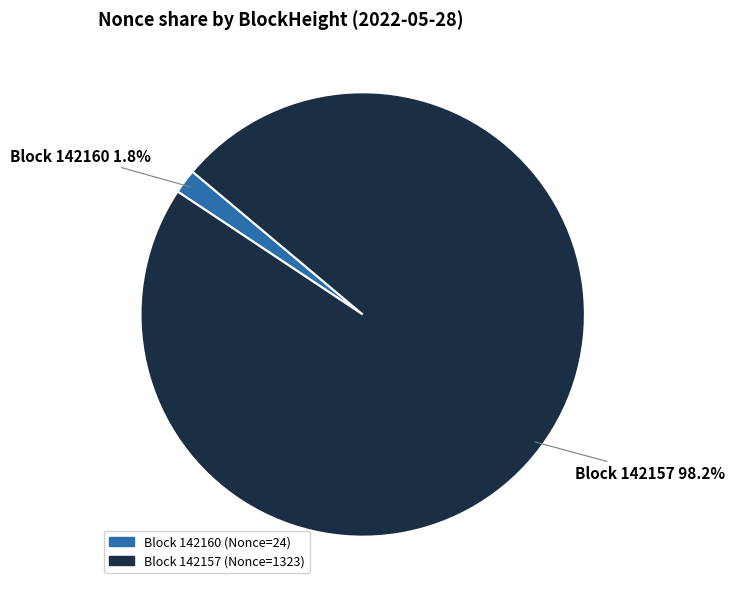

Is there a majority slice in this chart?

Yes